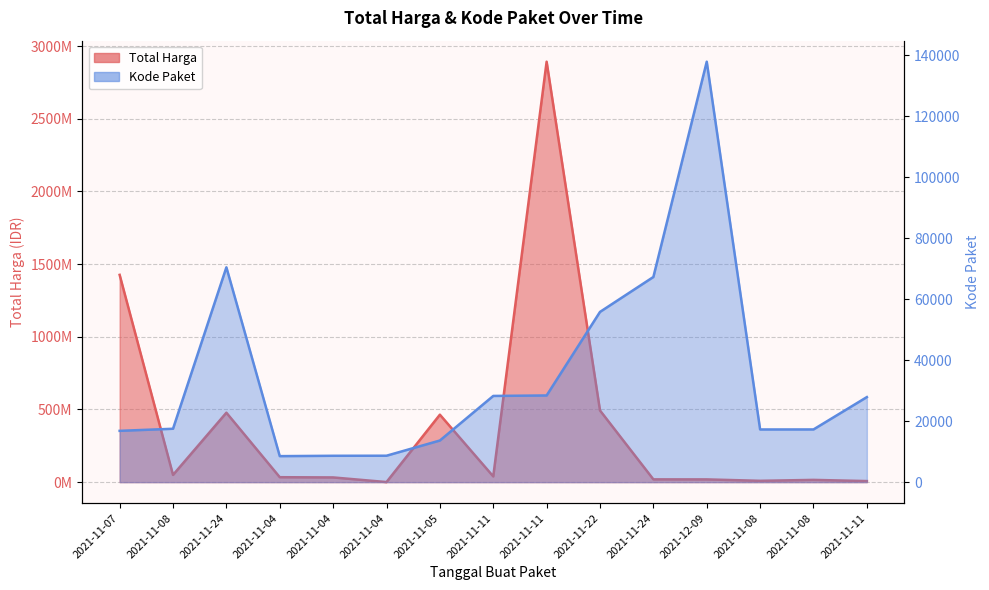

True or false: Kode Paket has a value of 16823 at 2021-11-07.

True